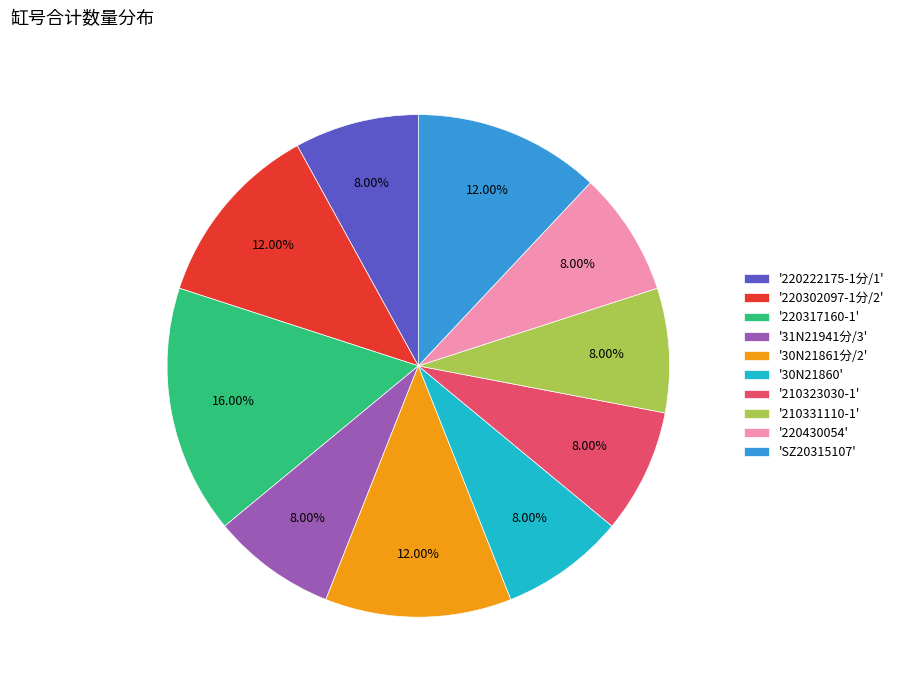

Is the sum of 'SZ20315107' and '210323030-1' greater than half?

No